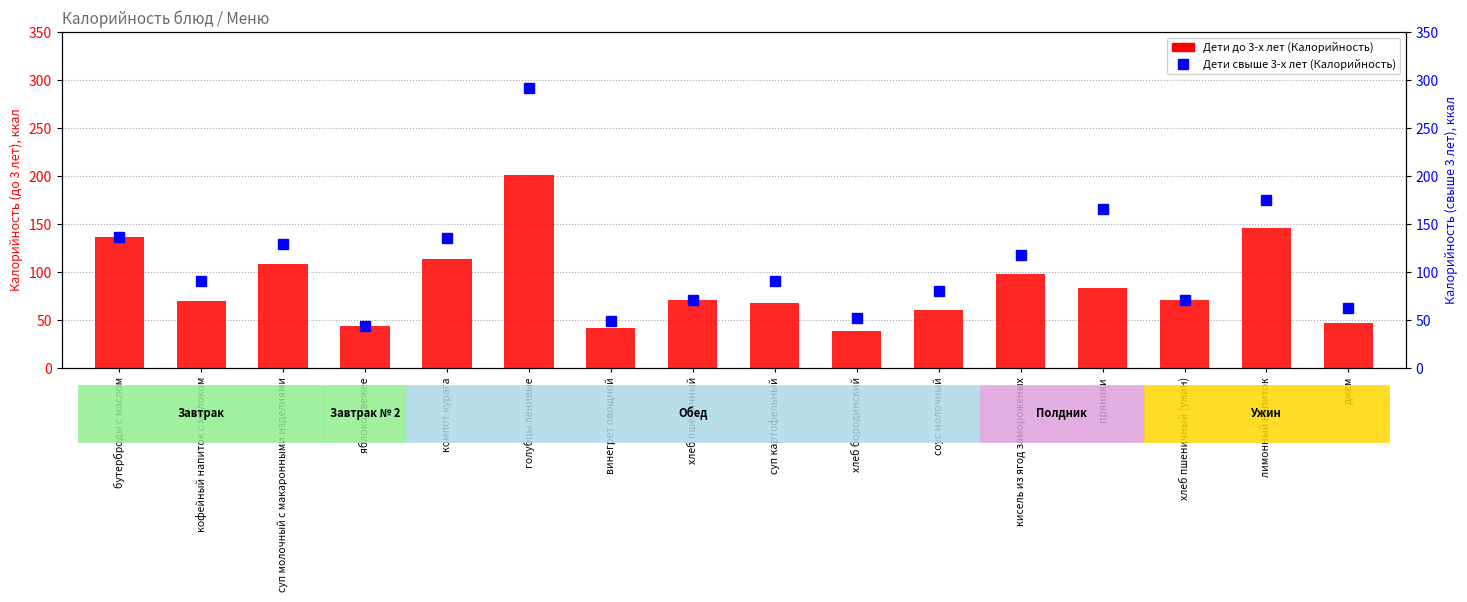

At винегрет овощной, list the series in order from largest to smallest.

Дети свыше 3-х лет (Калорийность), Дети до 3-х лет (Калорийность)